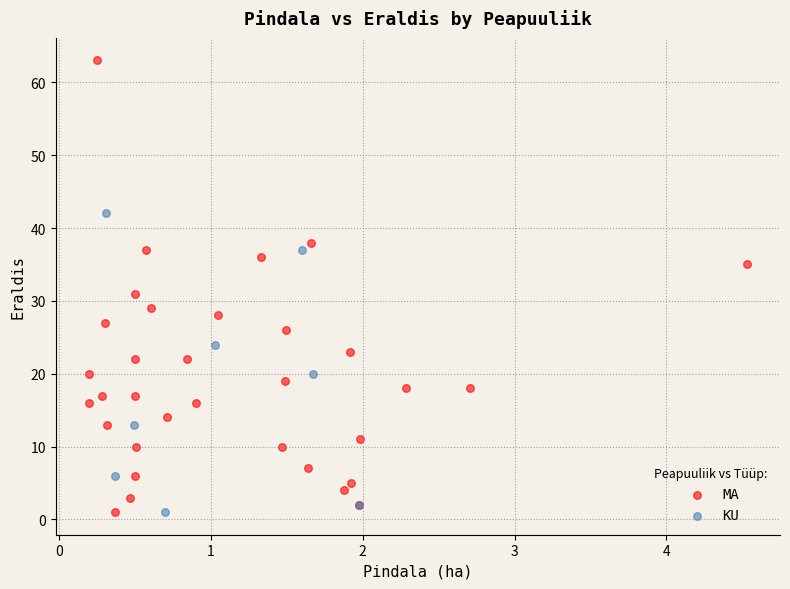

Which series has the widest spread of Y values?

MA